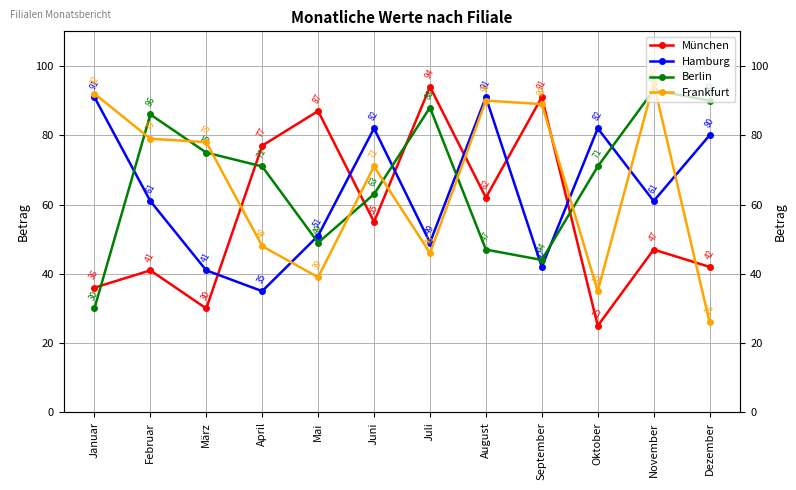

What is the label of the 9th point from the left?

September